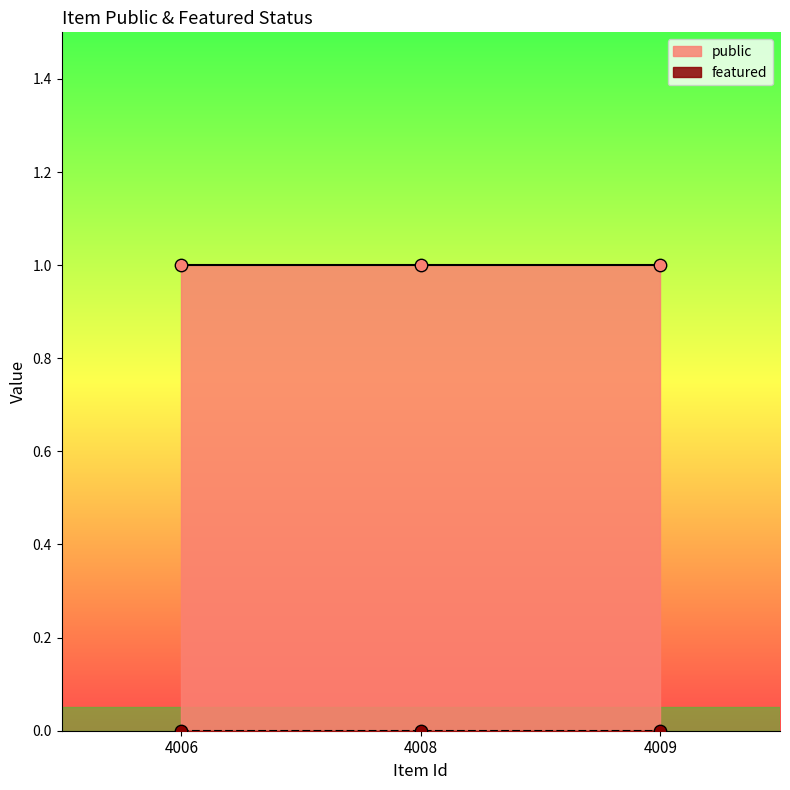

Which series reaches the minimum Y coordinate?

featured